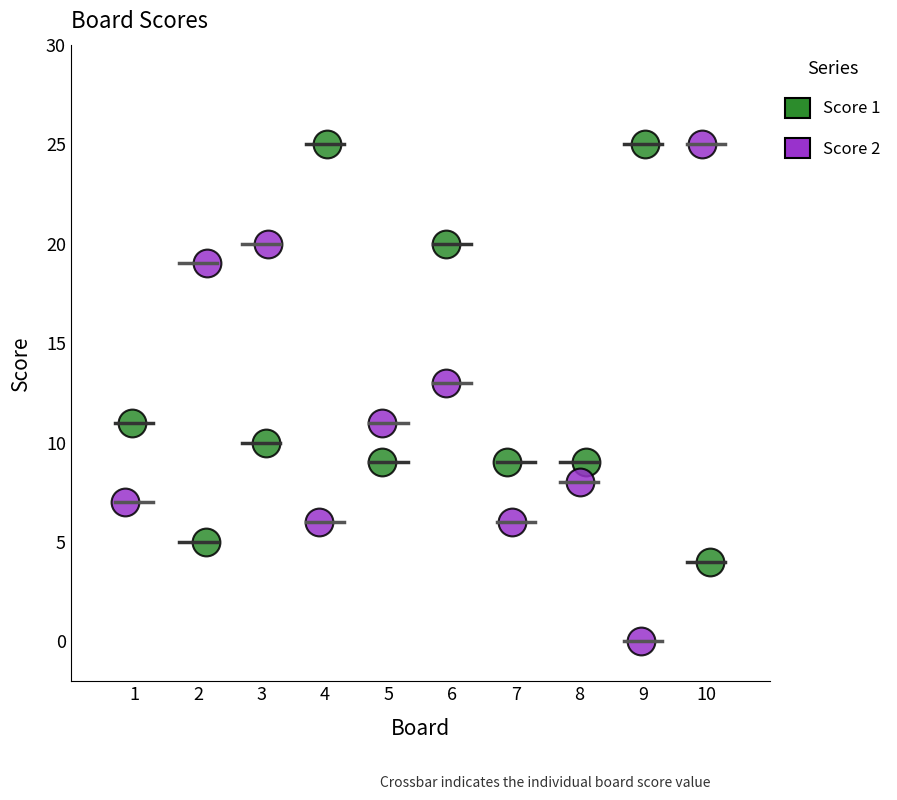

Which series contains the lowest Y value?

Score 2